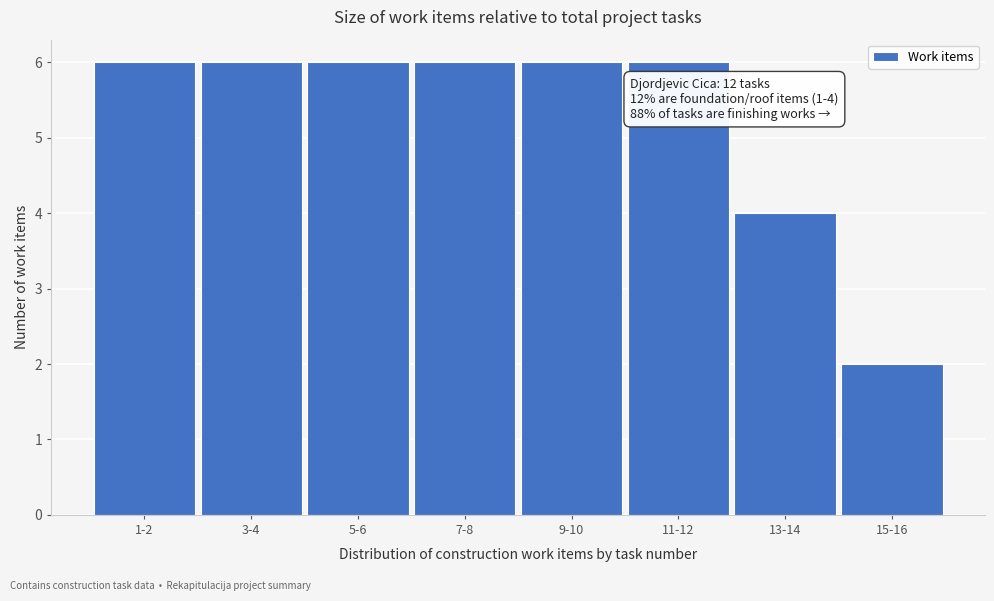

Reading left to right, extract all data points from this chart.

1-2=6	3-4=6	5-6=6	7-8=6	9-10=6	11-12=6	13-14=4	15-16=2